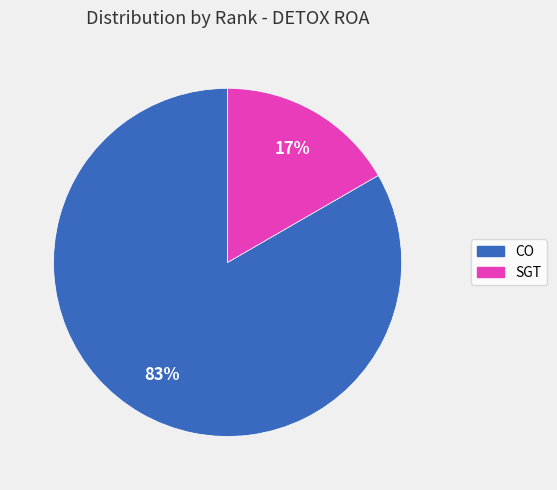

Do SGT and CO together represent more than half of the pie?

Yes